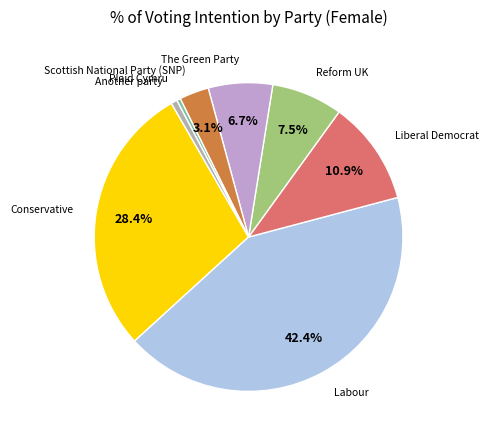

Rank the categories by value from highest to lowest.

Labour, Conservative, Liberal Democrat, Reform UK, The Green Party, Scottish National Party (SNP), Another party, Plaid Cymru